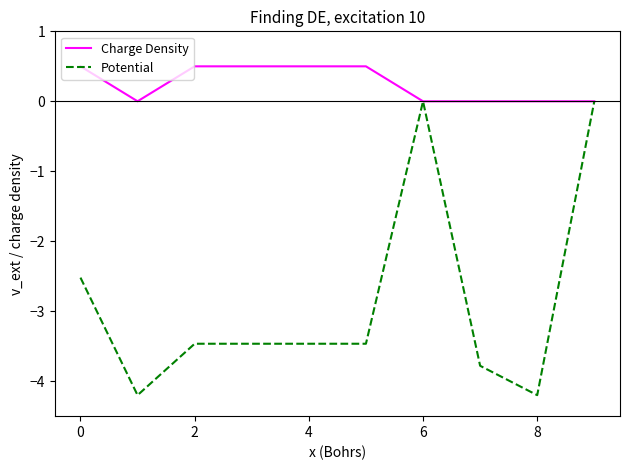

Which series has the widest spread of values?

Potential